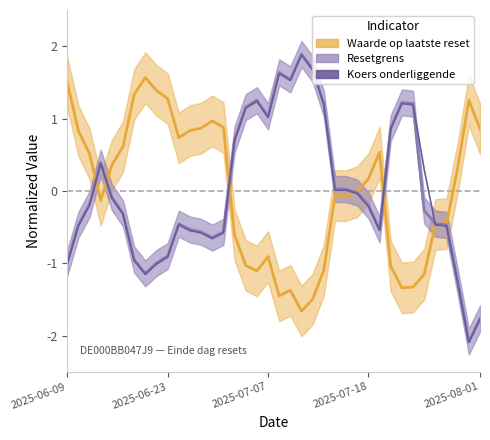

The chart shows a value of -0.5 at 11. True or false?

True